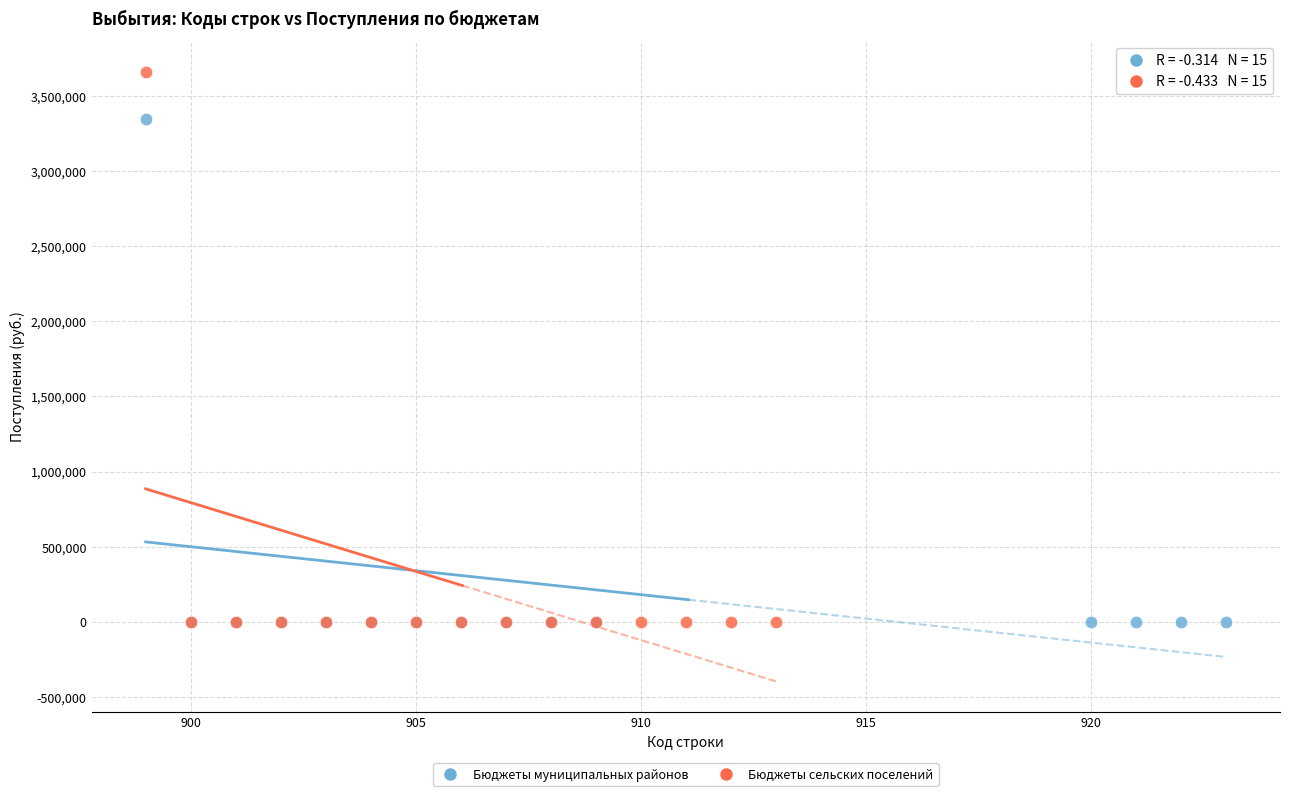

Which series reaches the maximum Y coordinate?

Бюджеты сельских поселений